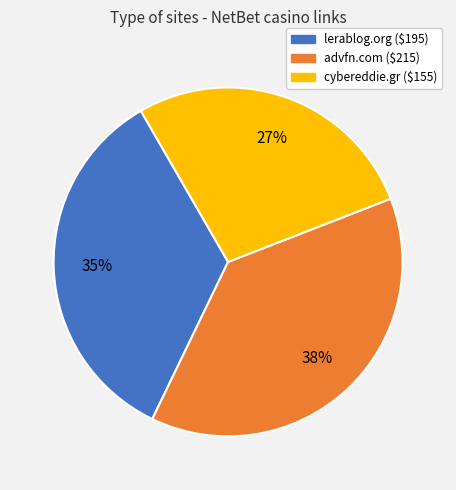

To the nearest percent, what is the difference between the largest and smallest slice percentages?

11%